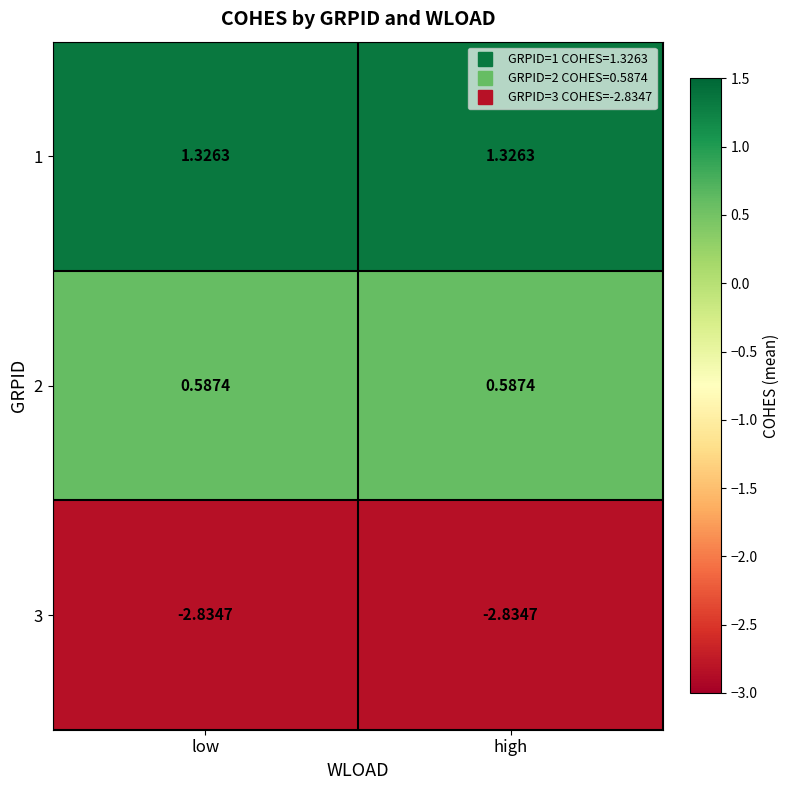

Is the value of 3 at high greater than the value of 1 at high?

No